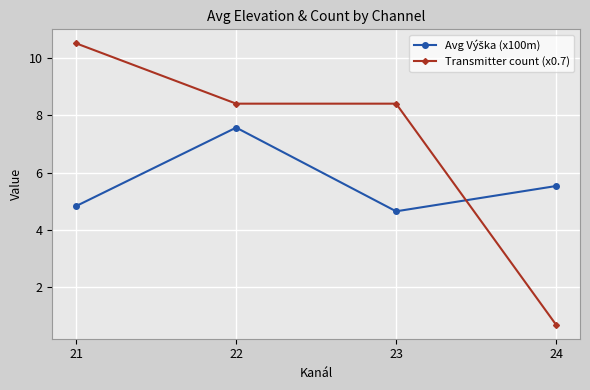

What is the total value across all series at 23?

13.0